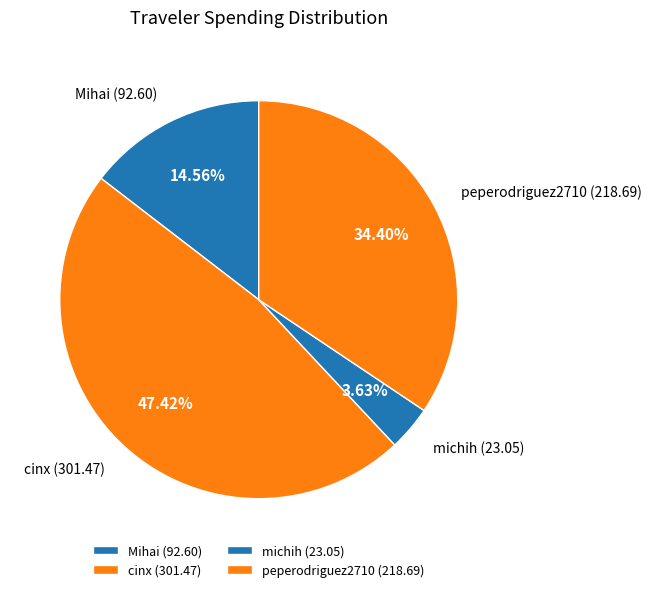

Is michih the majority of the pie?

No